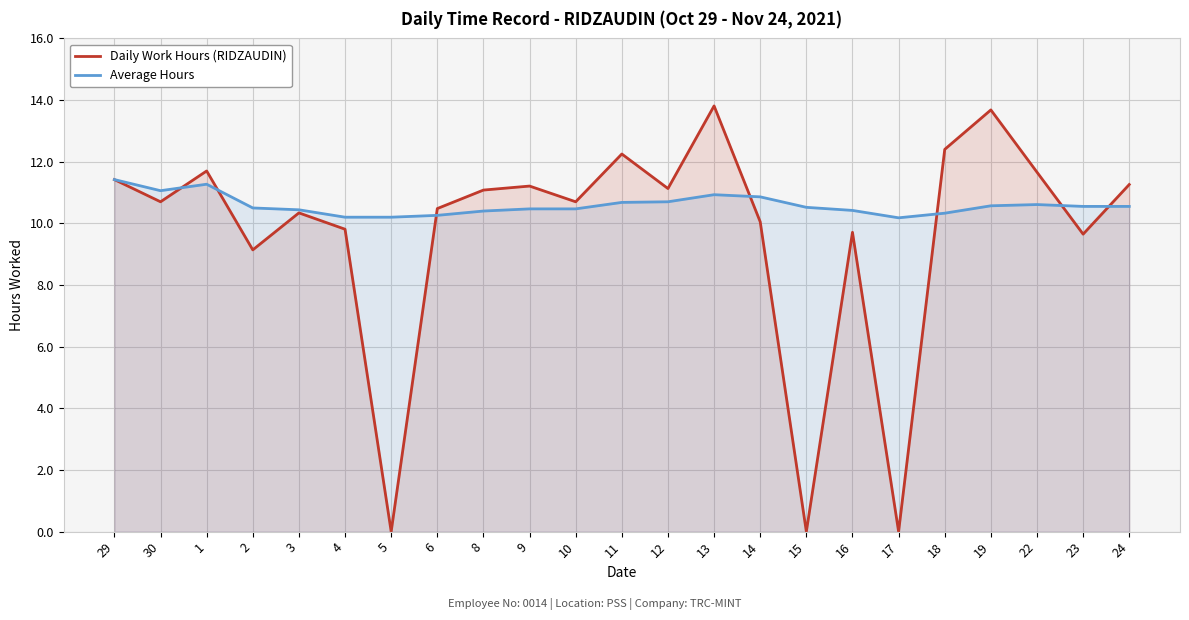

What is the label of the 19th point from the right?

3